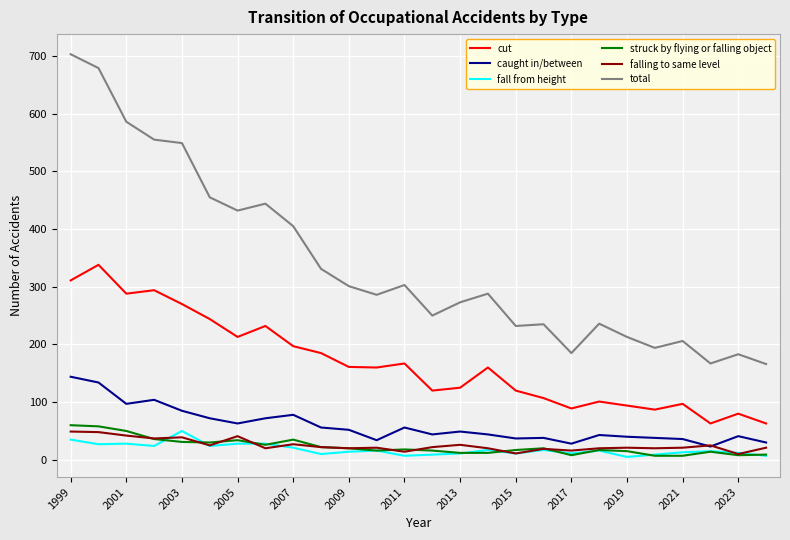

True or false: caught in/between and cut cross at least once.

False